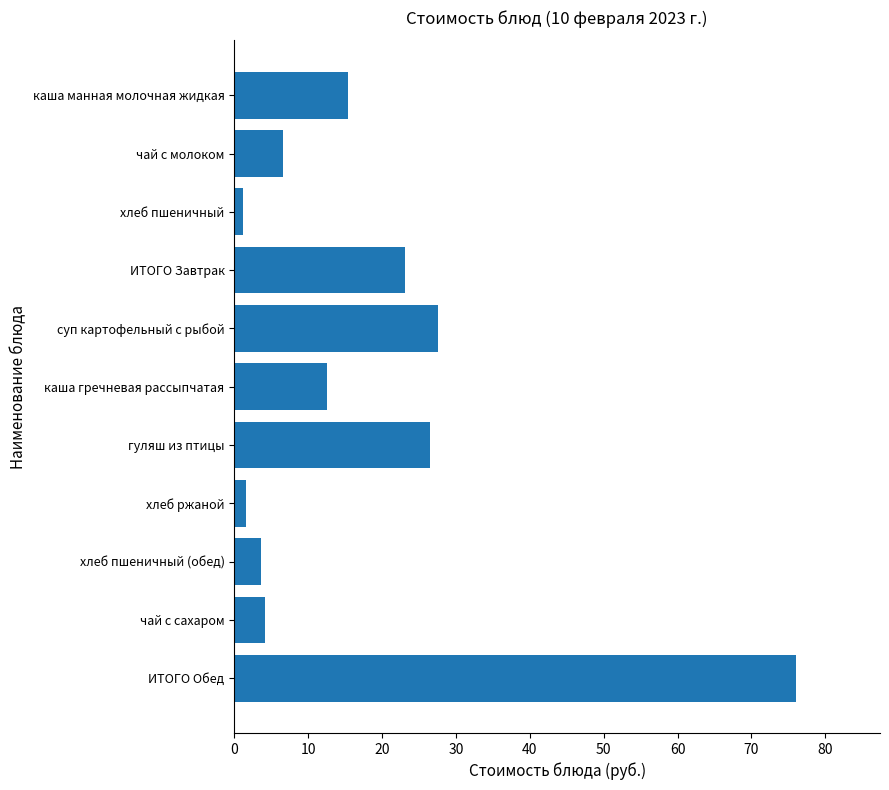

How many values are below 12?

5